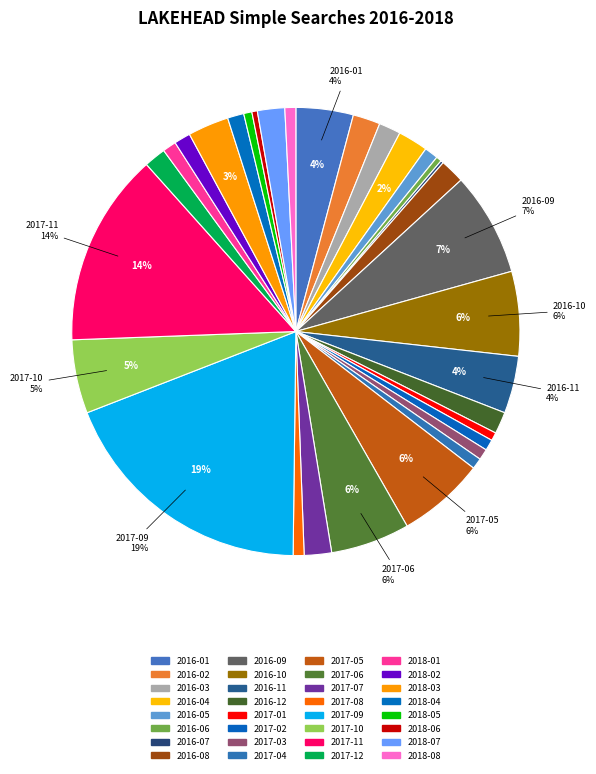

How many segments does this pie chart have?

32